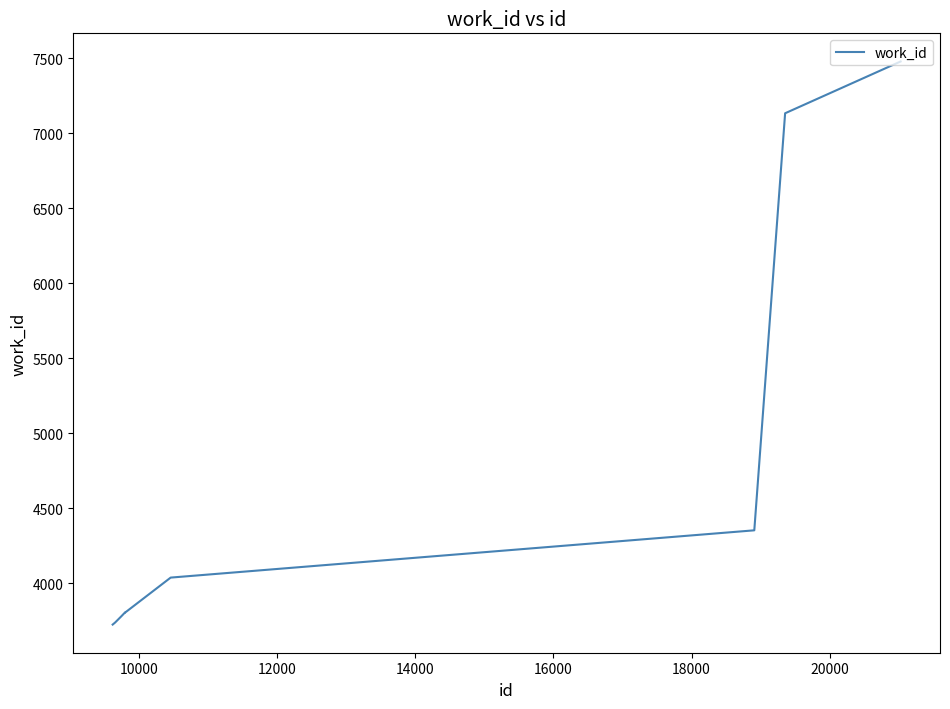

What is the difference between the maximum and minimum values?

3752